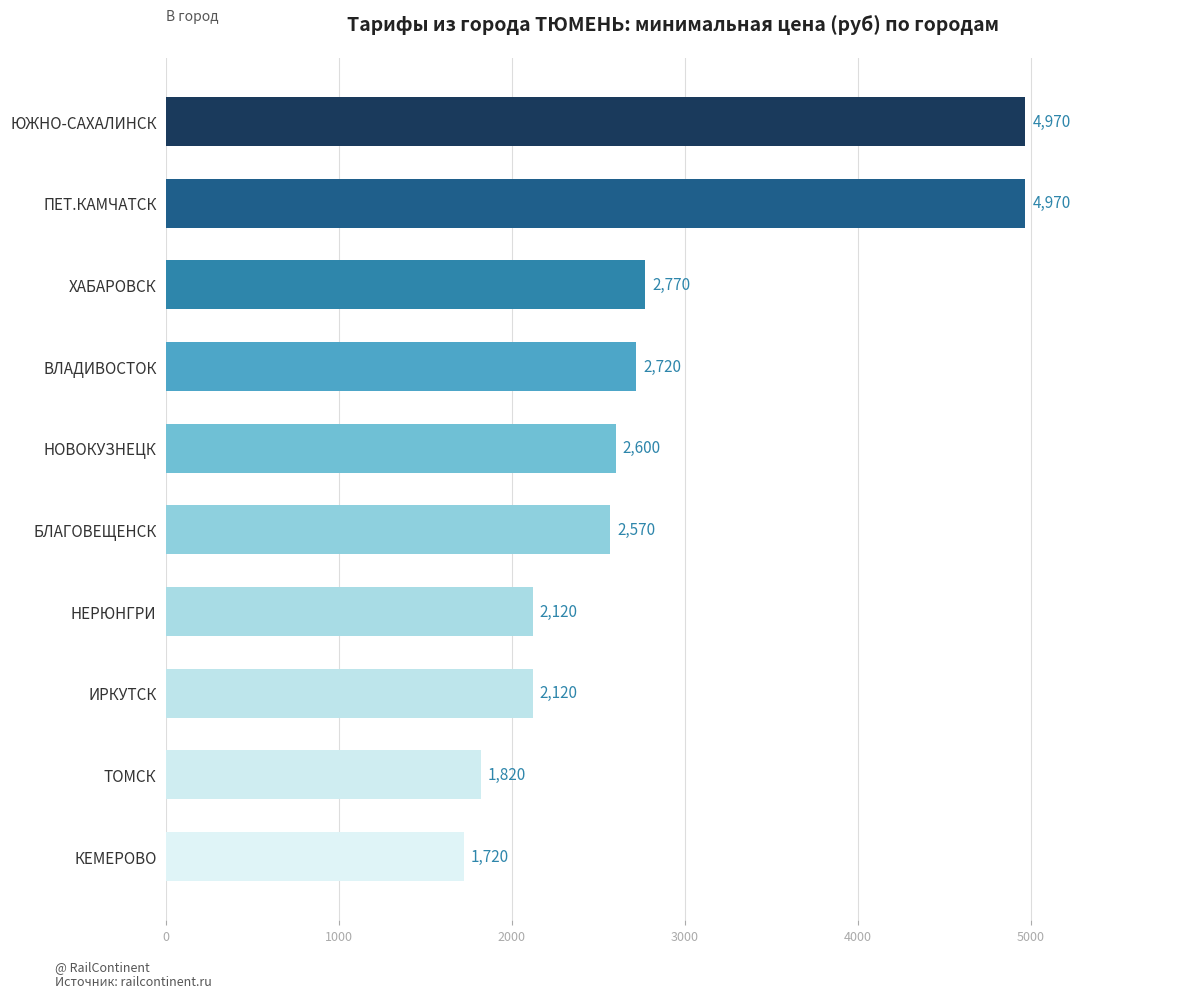

What is the minimum value shown in the chart?

1720